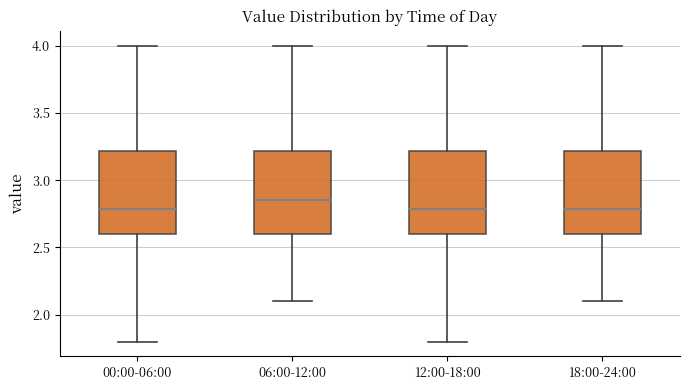

Reading left to right, read every box against the y-axis: the position of its median line, the range the box covers, and the ends of its whiskers. The values are not printed on the chart, so give them approximately, as read against the axis.

00:00-06:00: median 2.80, box 2.60 to 3.20, whiskers 1.80 to 4.00
06:00-12:00: median 2.85, box 2.60 to 3.20, whiskers 2.10 to 4.00
12:00-18:00: median 2.80, box 2.60 to 3.20, whiskers 1.80 to 4.00
18:00-24:00: median 2.80, box 2.60 to 3.20, whiskers 2.10 to 4.00